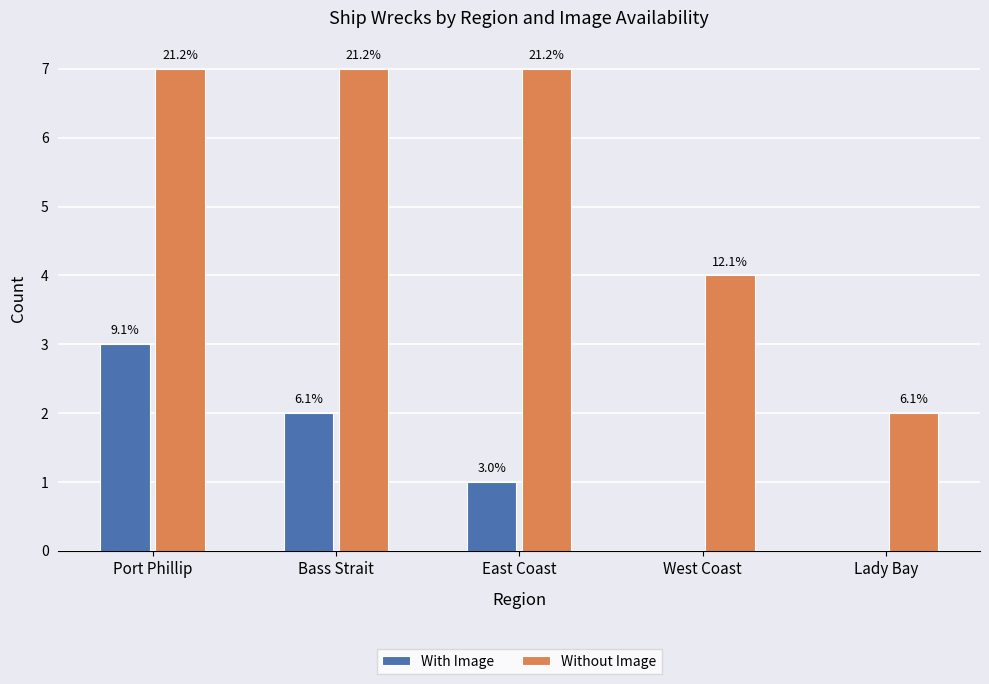

At East Coast, list the series in order from largest to smallest.

Without Image, With Image